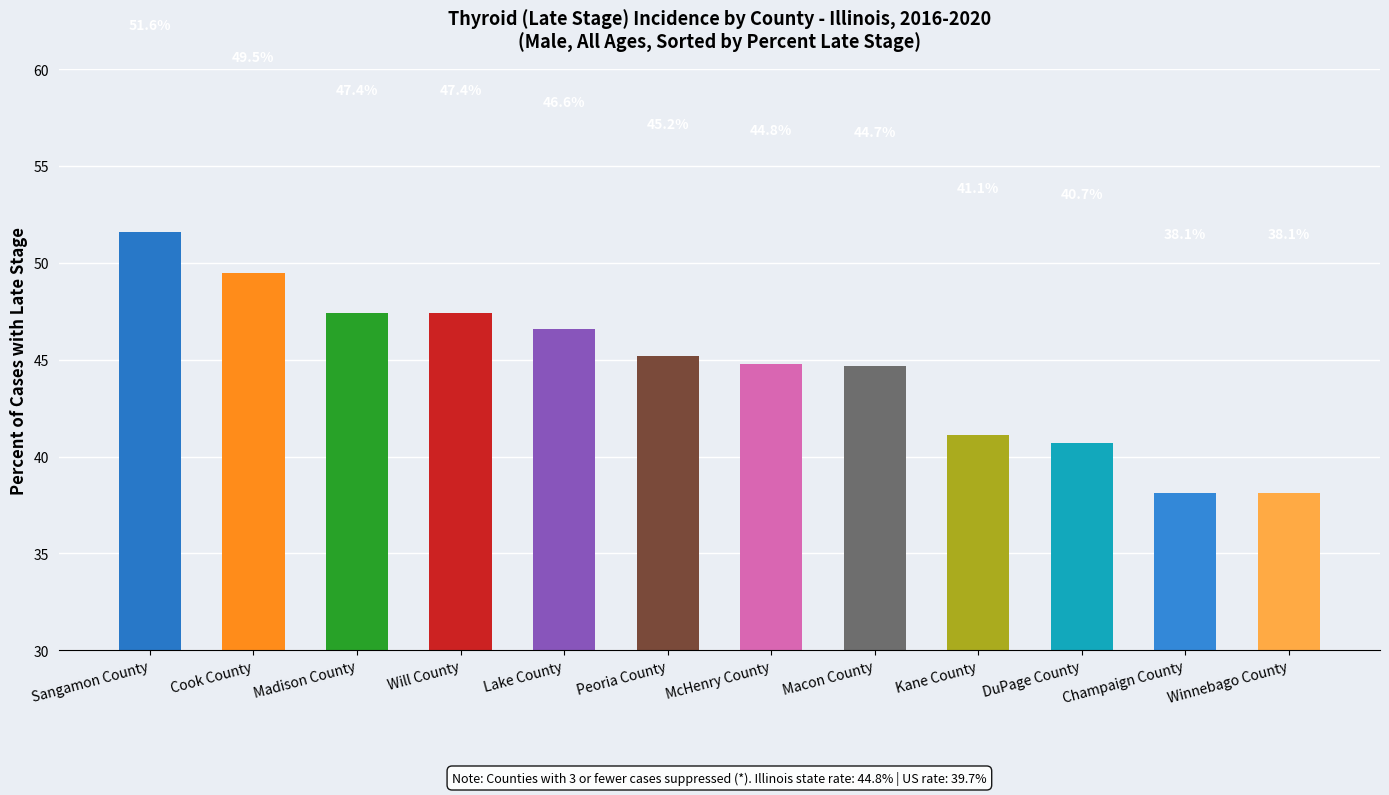

Does the chart contain stacked bars?

No